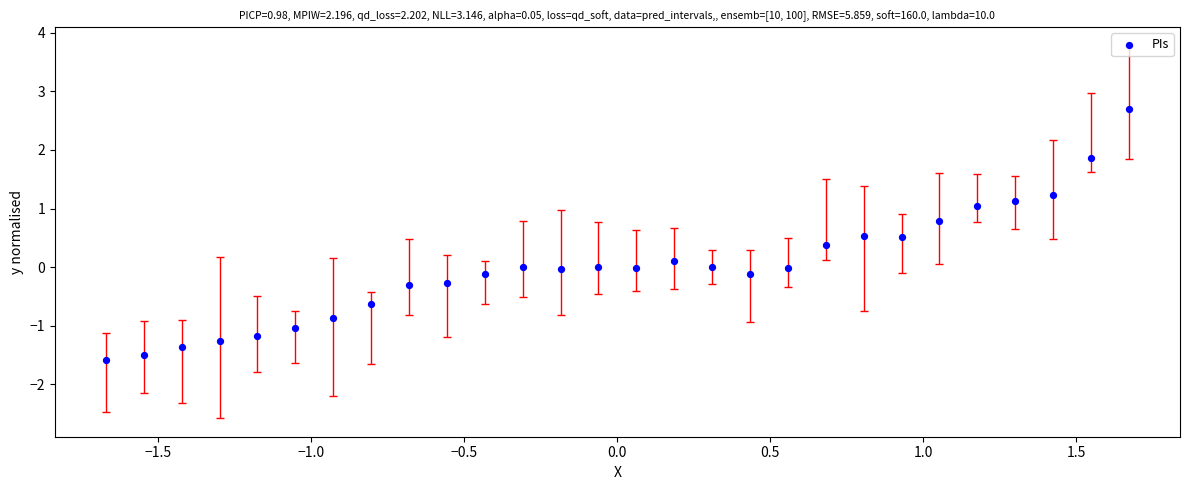

What is the range of Y values (max minus min)?

4.3